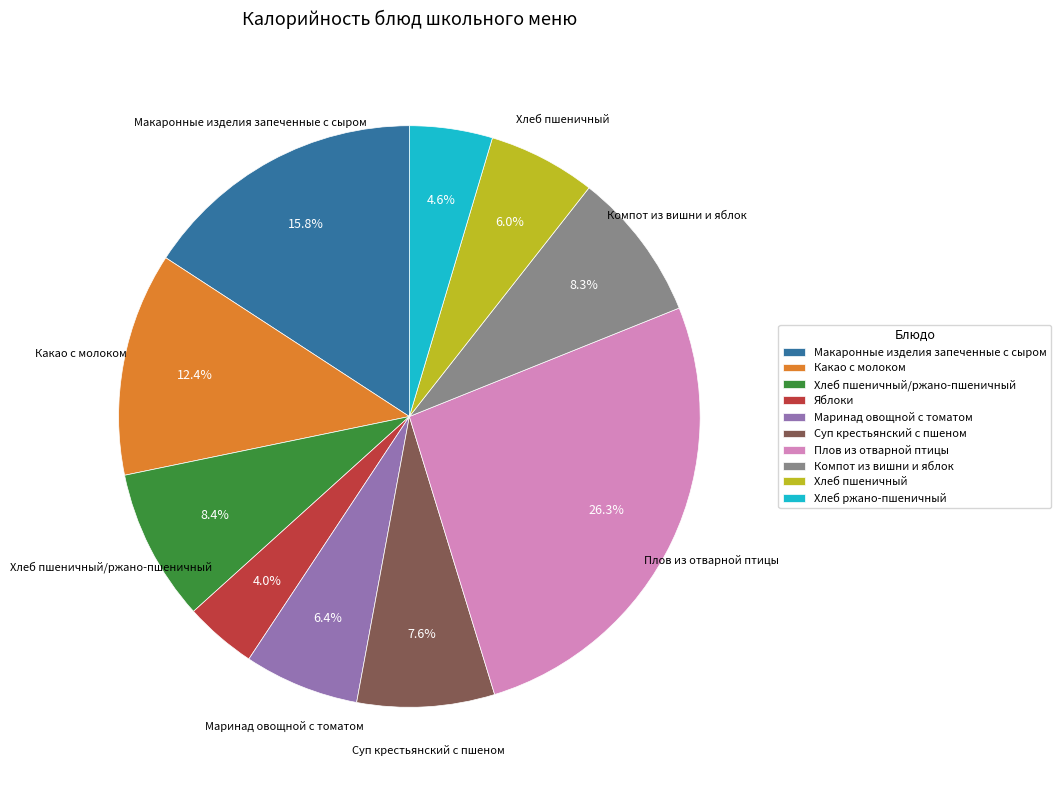

To the nearest percent, what is the difference between the largest and smallest slice percentages?

22%